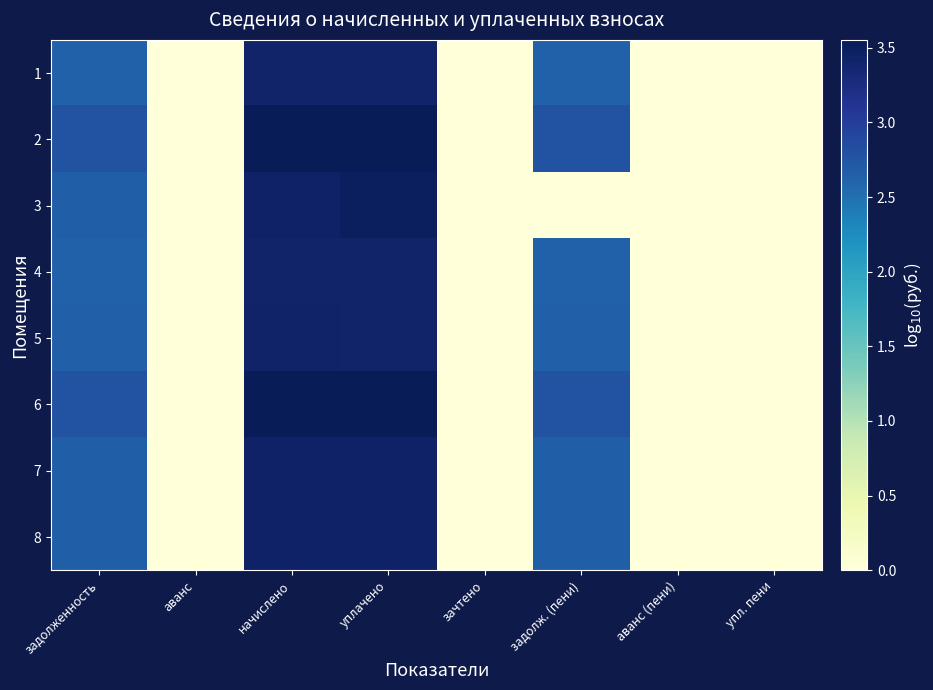

Which has a higher value, задолженность or уплачено?

уплачено